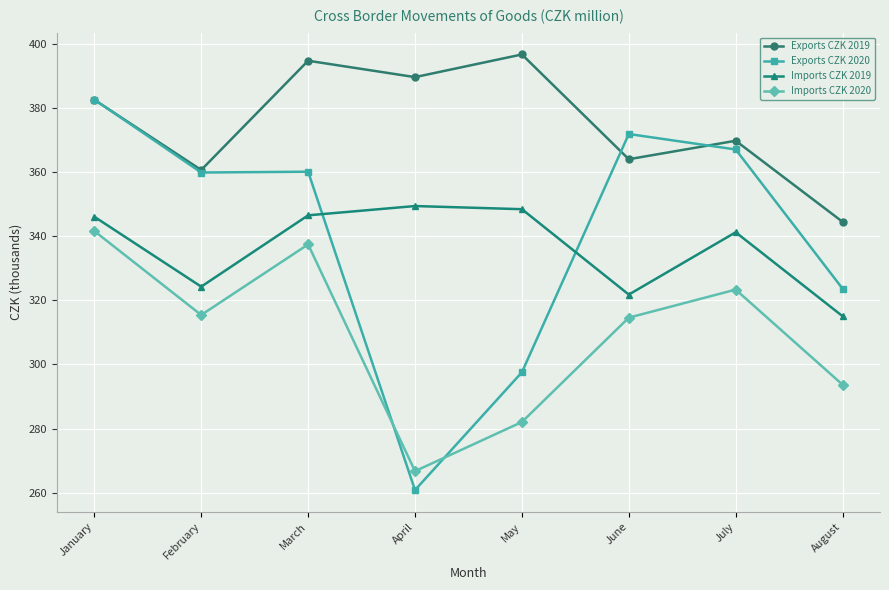

List the series in order of their peak value, highest first.

Exports CZK 2019, Exports CZK 2020, Imports CZK 2019, Imports CZK 2020